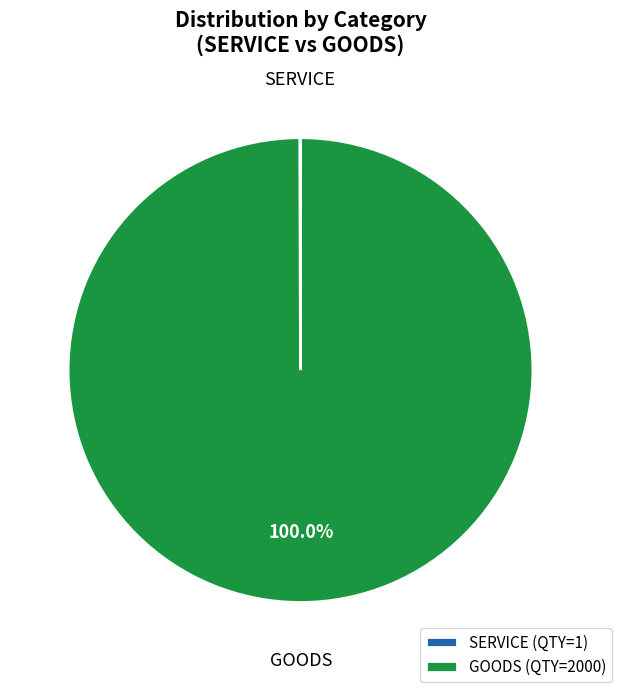

Is there any slice that represents more than half of the pie?

Yes